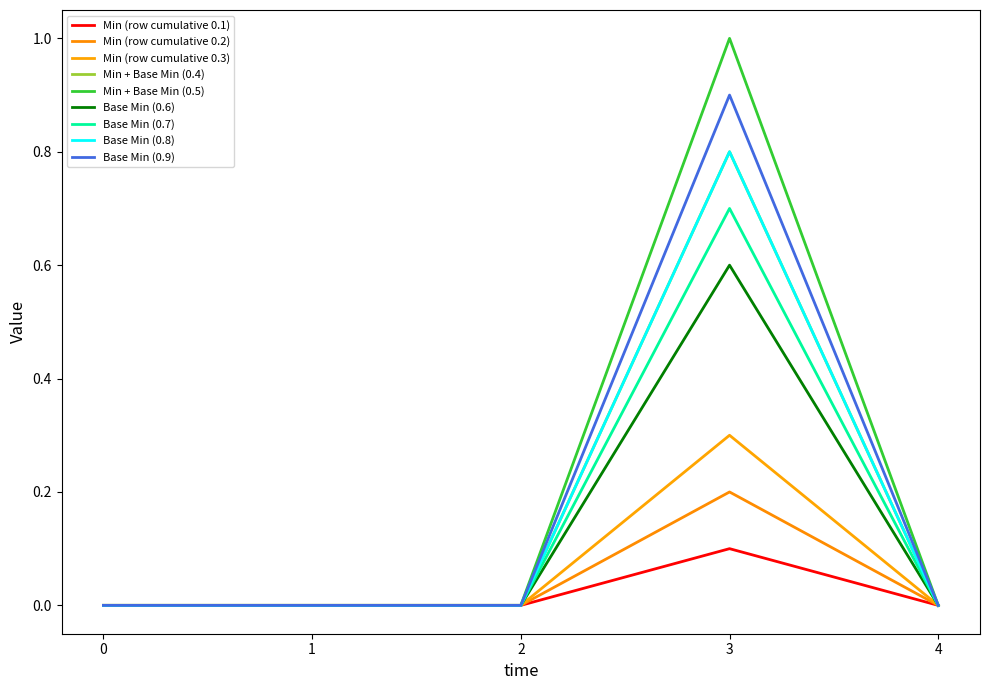

Does the chart display data point markers on the line(s)?

No